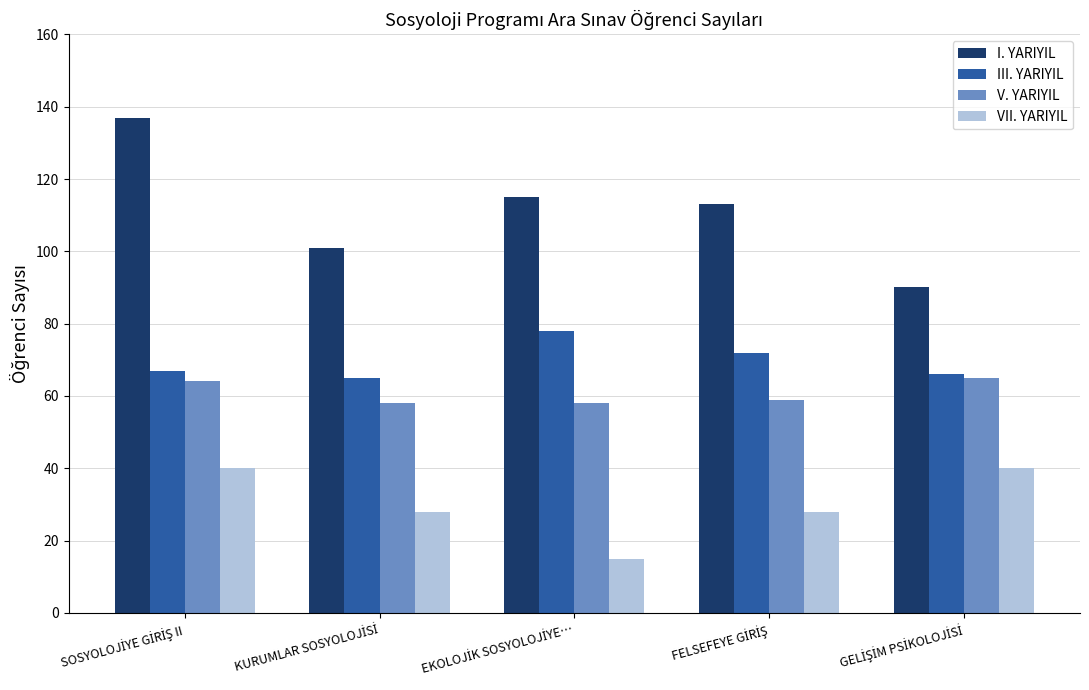

At how many categories does at least one series exceed 88?

5